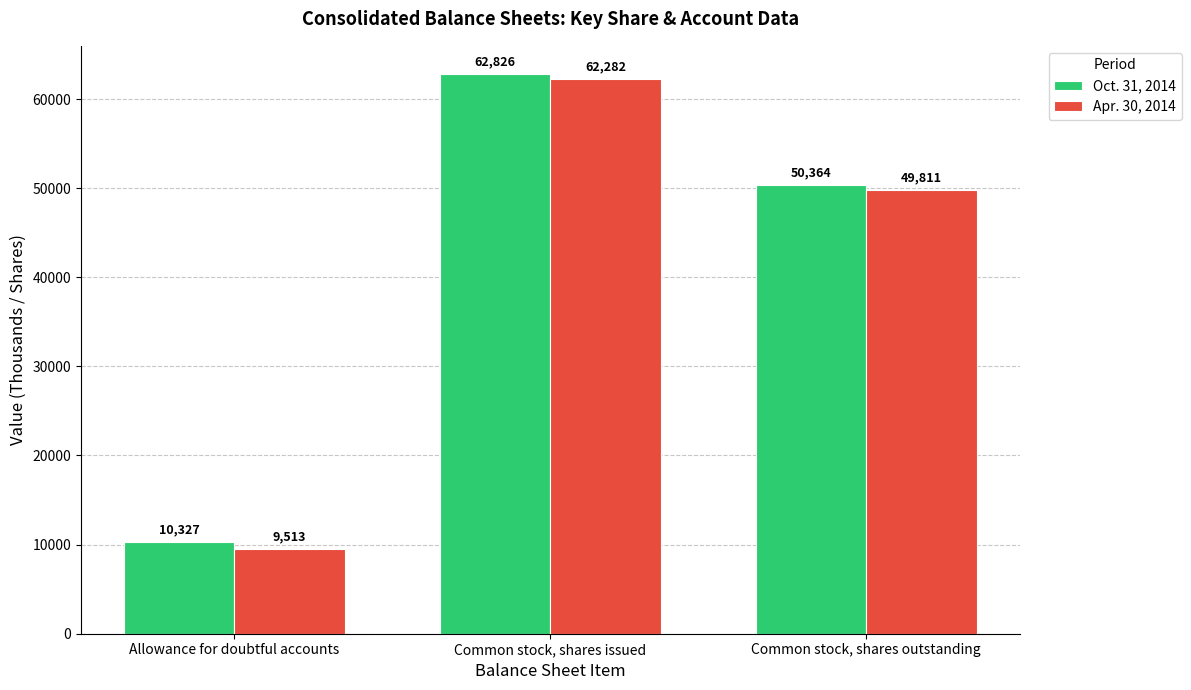

At which label does Apr. 30, 2014 first exceed 49811?

Common stock, shares issued